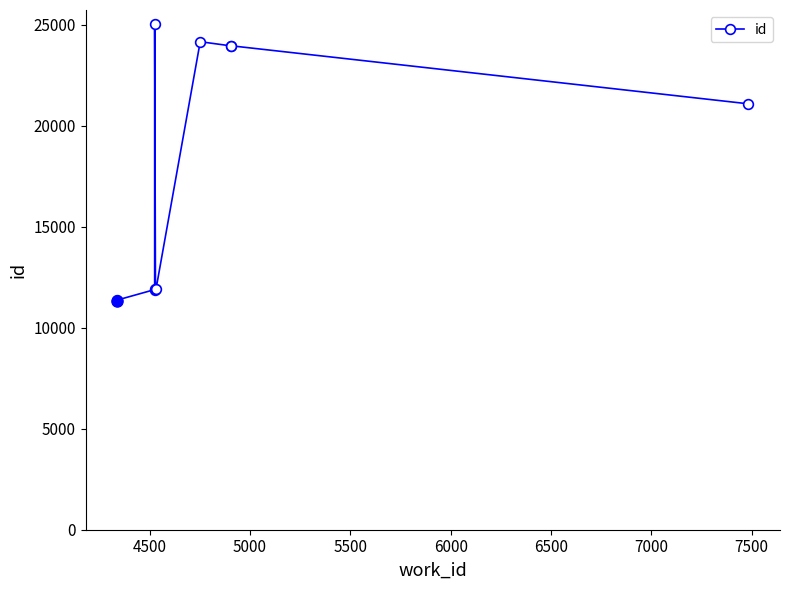

Reading left to right, extract all data points from this chart.

11340	11370	11887	25041	11907	11924	24157	23949	23955	21082